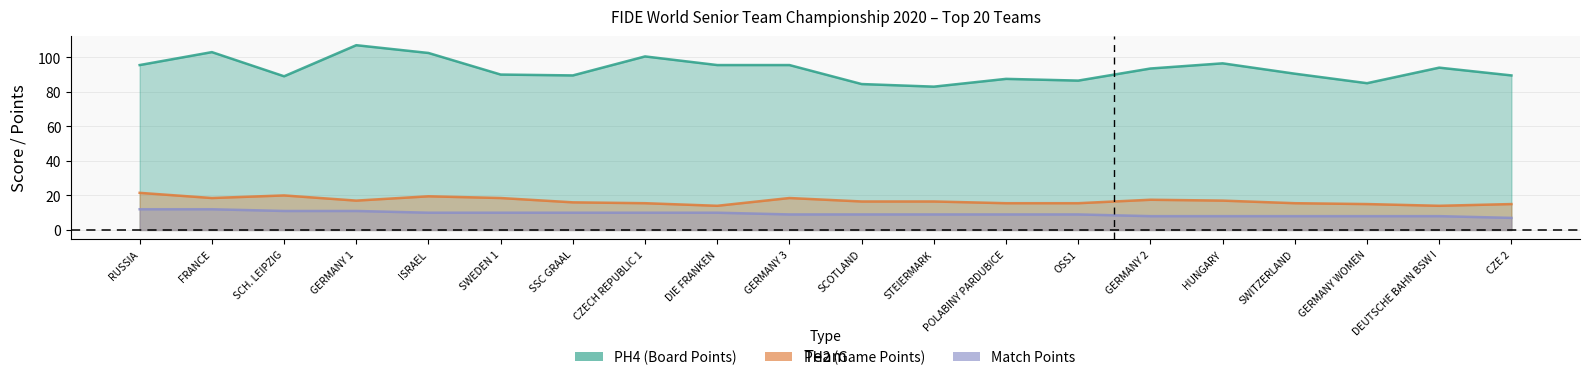

What is the lowest value of the PH4 (Board Points) series?

83.0